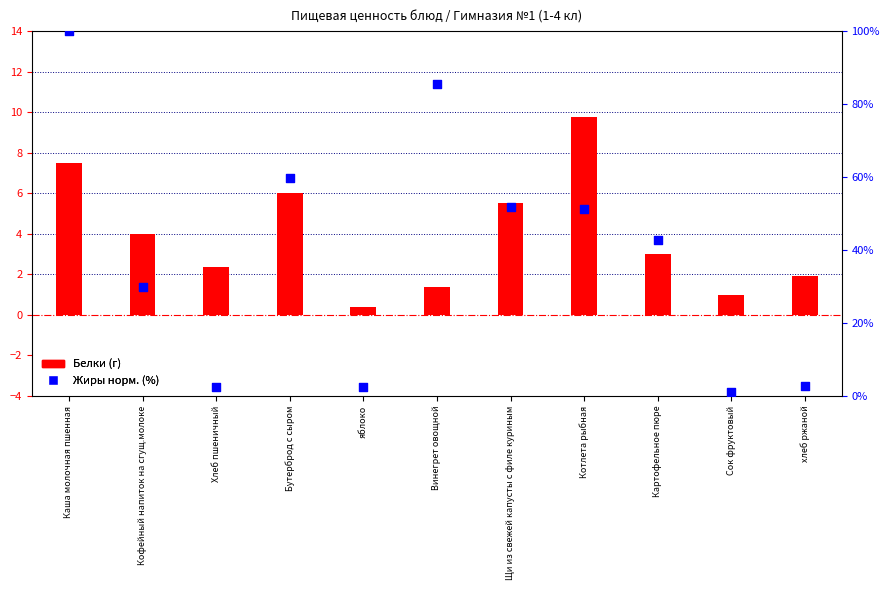

Which series has the widest spread of Y values?

Жиры (норм.)